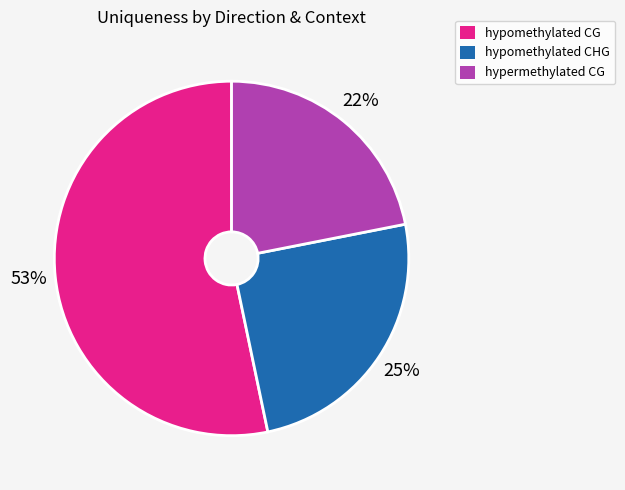

Count the number of slices in the pie.

3